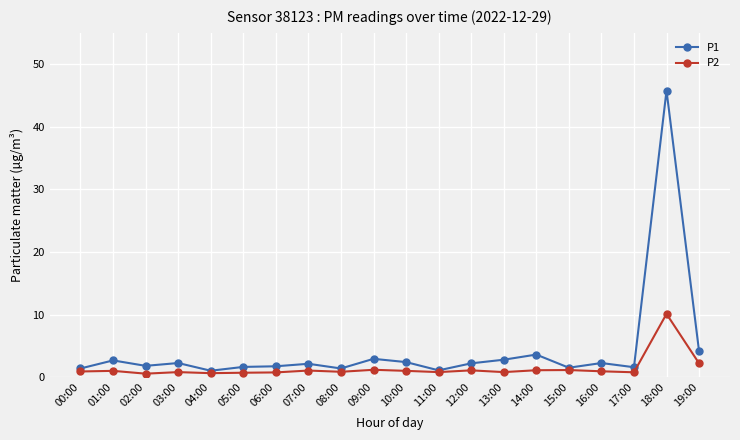

What position from the right is 06:00?

14